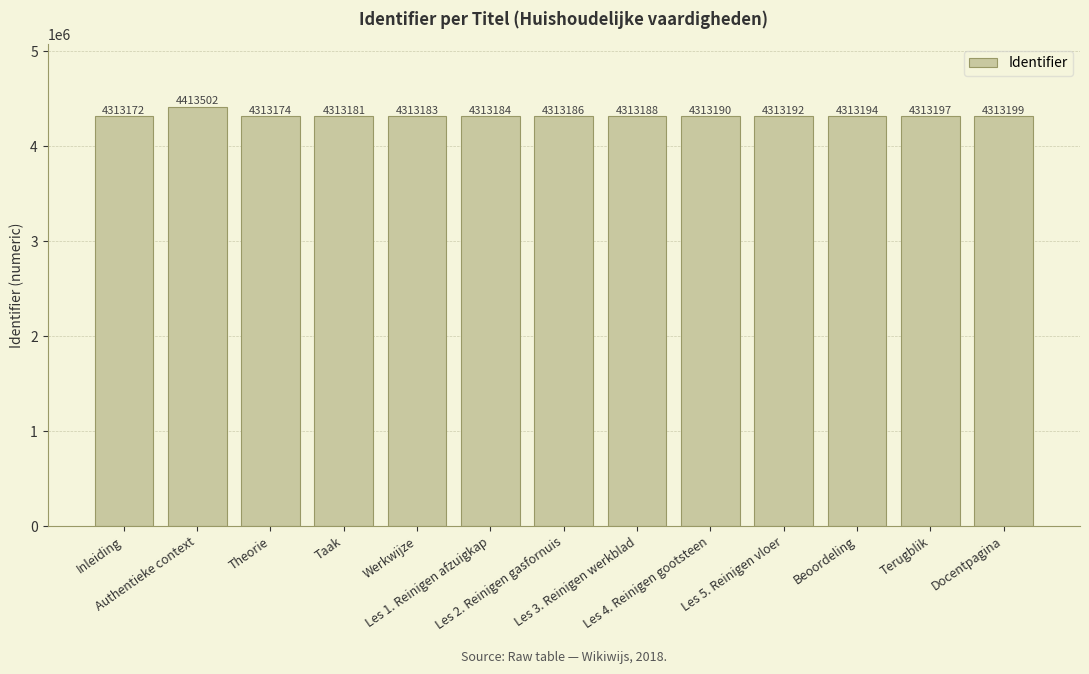

How many bars are there in total?

13